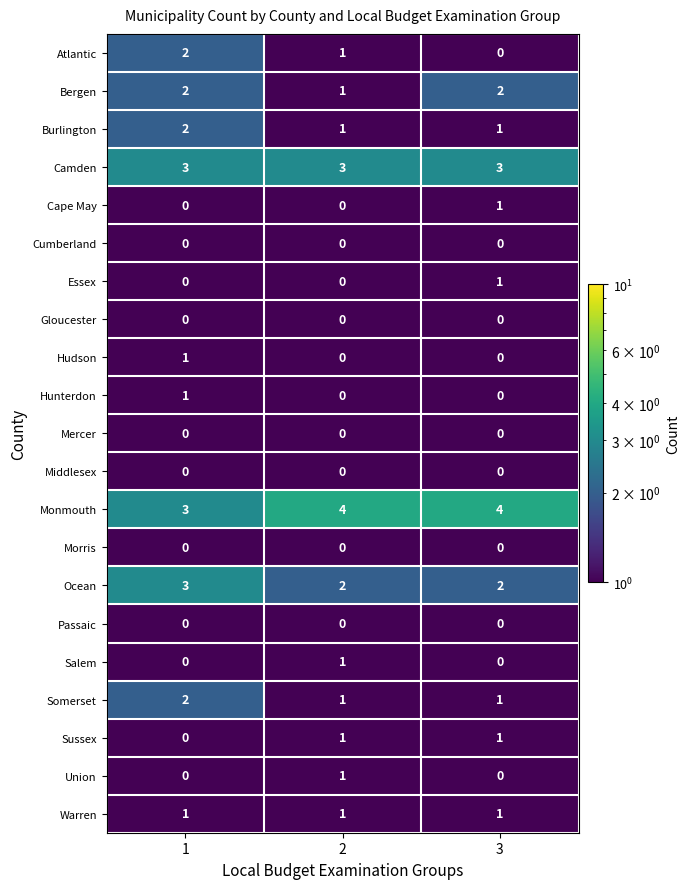

What is the maximum value shown in the chart?

4